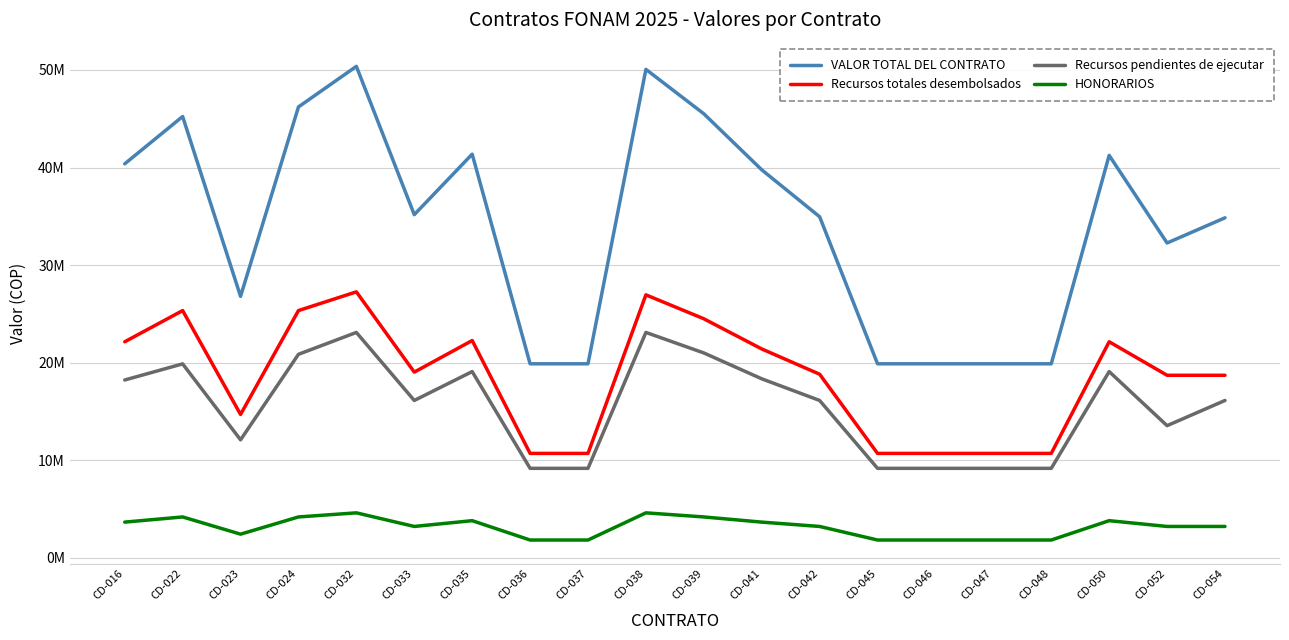

Reading left to right, transcribe all the data shown in this chart.

VALOR TOTAL DEL CONTRATO: CD-016=40380131	CD-022=45228010	CD-023=26800961	CD-024=46208184	CD-032=50366916	CD-033=35172665	CD-035=41370962	CD-036=19892578	CD-037=19892578	CD-038=50058862	CD-039=45508060	CD-041=39768311	CD-042=34957542	CD-045=19892578	CD-046=19892578	CD-047=19892578	CD-048=19892578	CD-050=41243666	CD-052=32268500	CD-054=34849980
Recursos totales desembolsados: CD-016=22147890	CD-022=25344489	CD-023=14699921	CD-024=25344489	CD-032=27262826	CD-033=19038415	CD-035=22276672	CD-036=10711388	CD-037=10711388	CD-038=26954772	CD-039=24504340	CD-041=21413706	CD-042=18823292	CD-045=10711388	CD-046=10711388	CD-047=10711388	CD-048=10711388	CD-050=22149376	CD-052=18715730	CD-054=18715730
Recursos pendientes de ejecutar: CD-016=18232241	CD-022=19883521	CD-023=12101040	CD-024=20863695	CD-032=23104090	CD-033=16134250	CD-035=19094290	CD-036=9181190	CD-037=9181190	CD-038=23104090	CD-039=21003720	CD-041=18354605	CD-042=16134250	CD-045=9181190	CD-046=9181190	CD-047=9181190	CD-048=9181190	CD-050=19094290	CD-052=13552770	CD-054=16134250
HONORARIOS: CD-016=3670921	CD-022=4200744	CD-023=2436451	CD-024=4200744	CD-032=4620818	CD-033=3226850	CD-035=3818858	CD-036=1836238	CD-037=1836238	CD-038=4620818	CD-039=4200744	CD-041=3670921	CD-042=3226850	CD-045=1836238	CD-046=1836238	CD-047=1836238	CD-048=1836238	CD-050=3818858	CD-052=3226850	CD-054=3226850